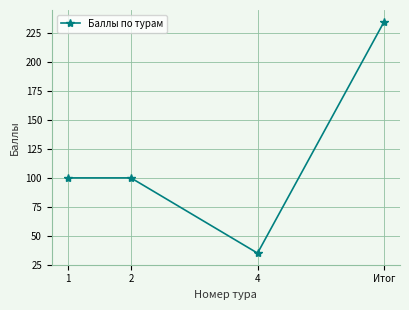

What value does the data have at Итог, to the nearest 5?

235